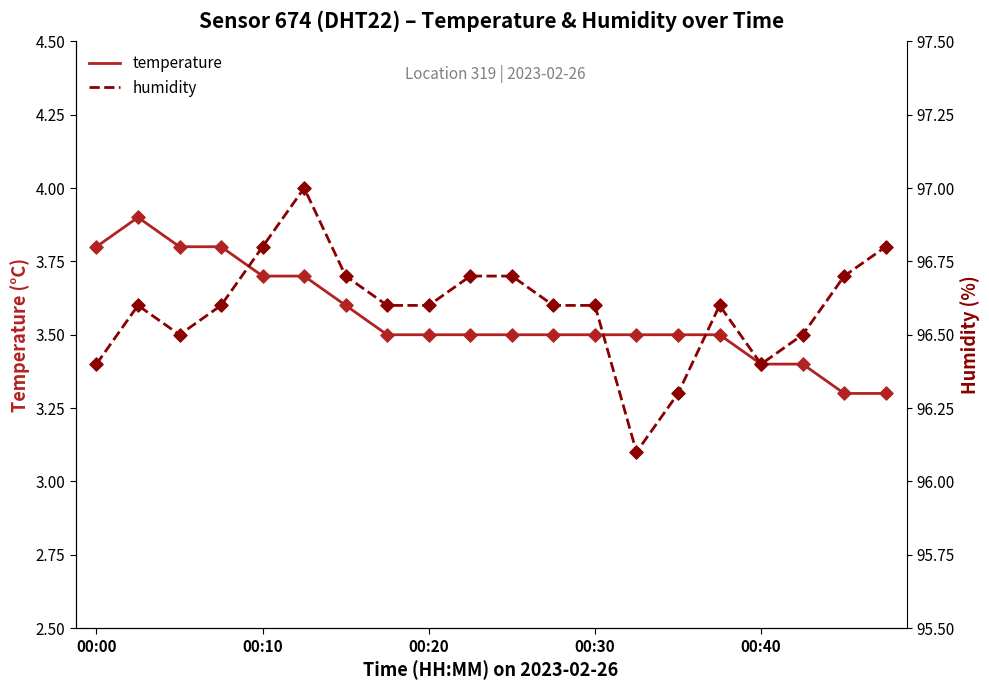

Which series has the widest spread of Y values?

humidity